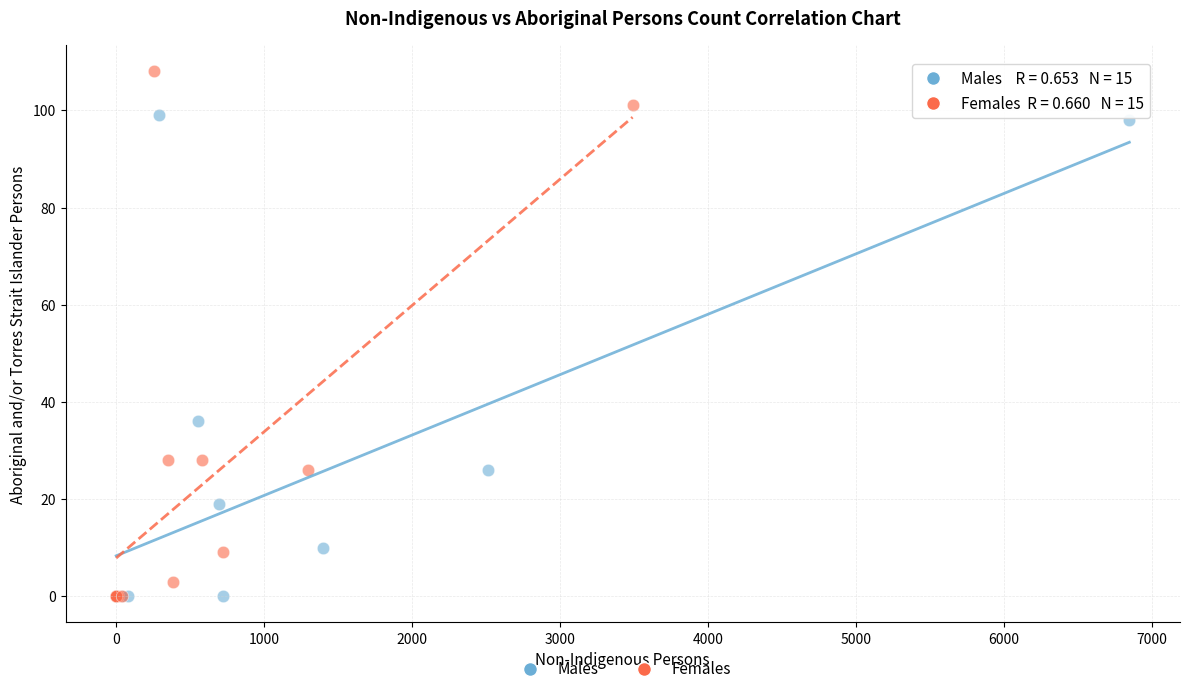

Which series contains the highest Y value?

Females